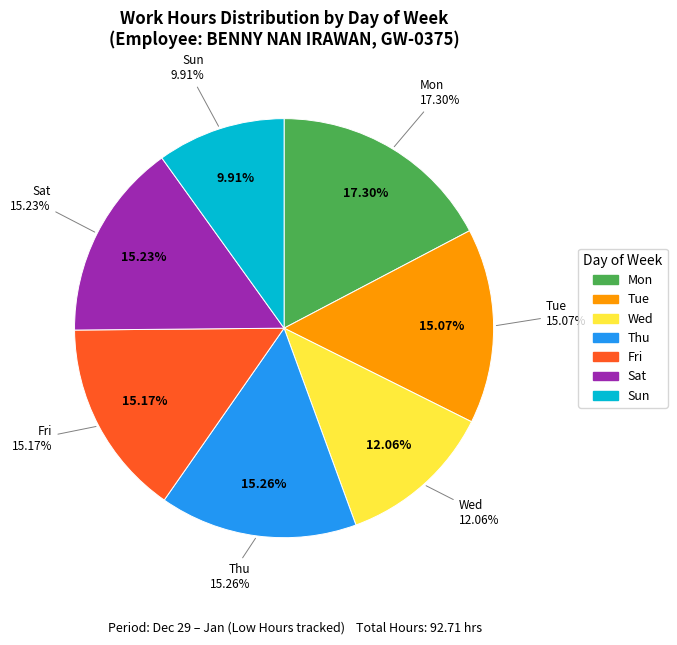

To the nearest percent, what is the difference between the Thu and Mon slice percentages?

2%